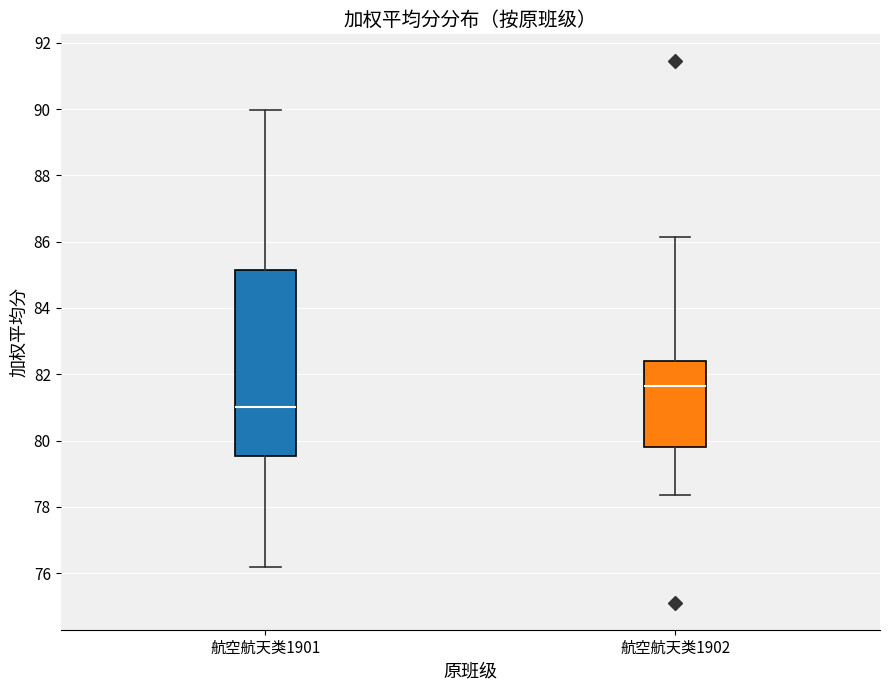

Which box has the lowest median line?

航空航天类1901